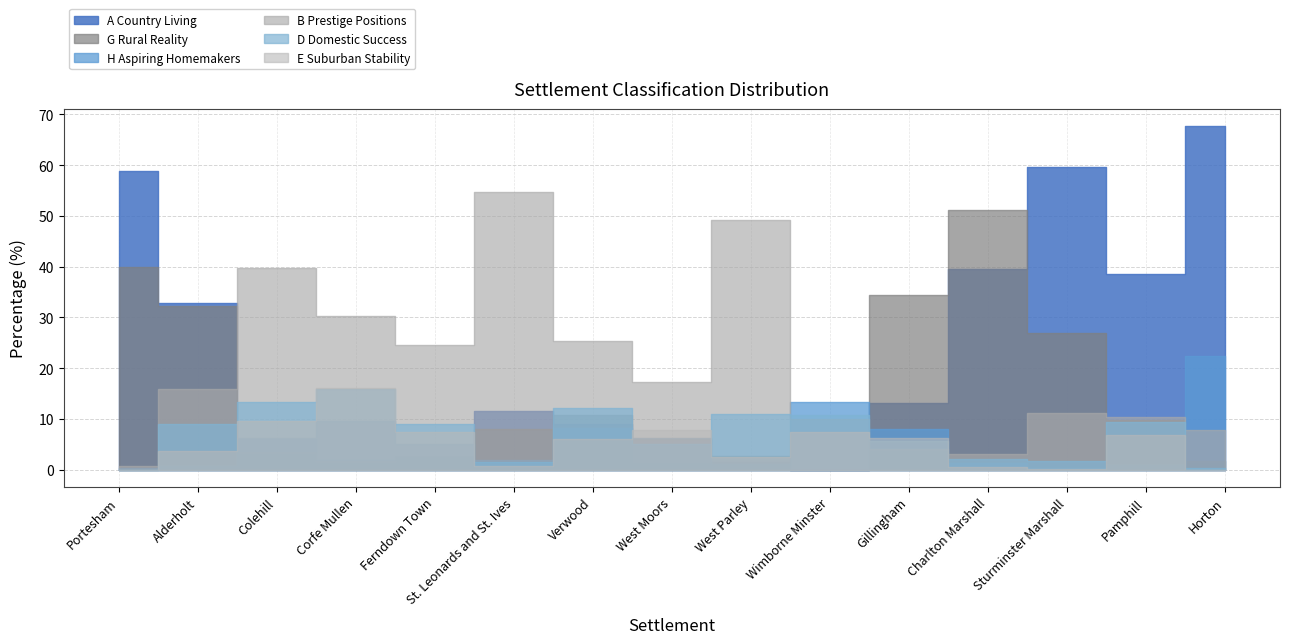

What is the value of the A Country Living point at the 8th from the left?

1.3